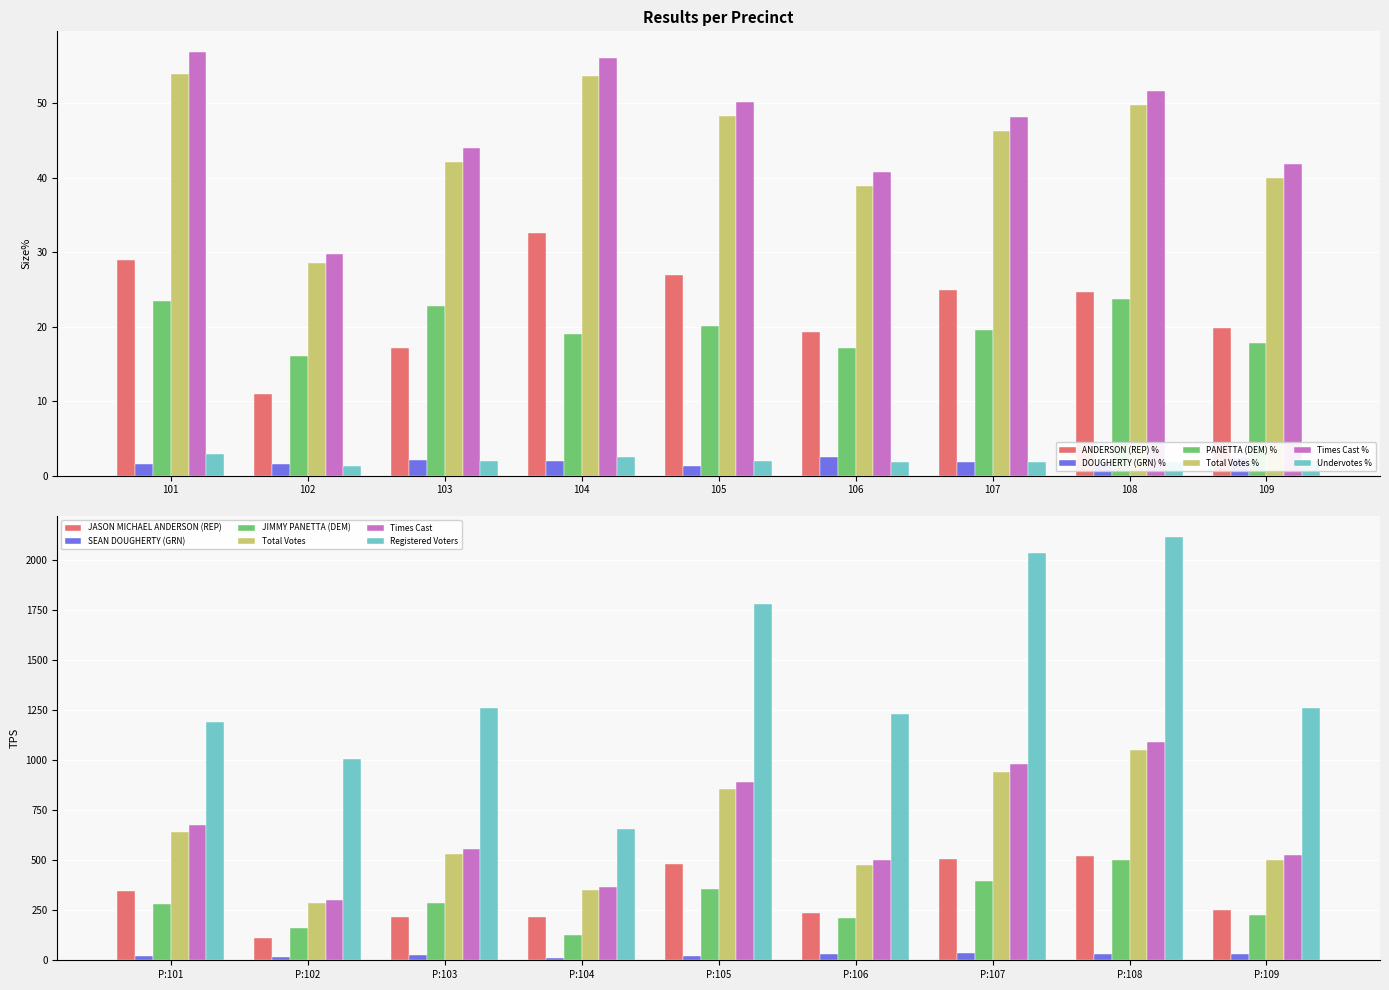

What is the sum of all JIMMY PANETTA (DEM) values?

2542